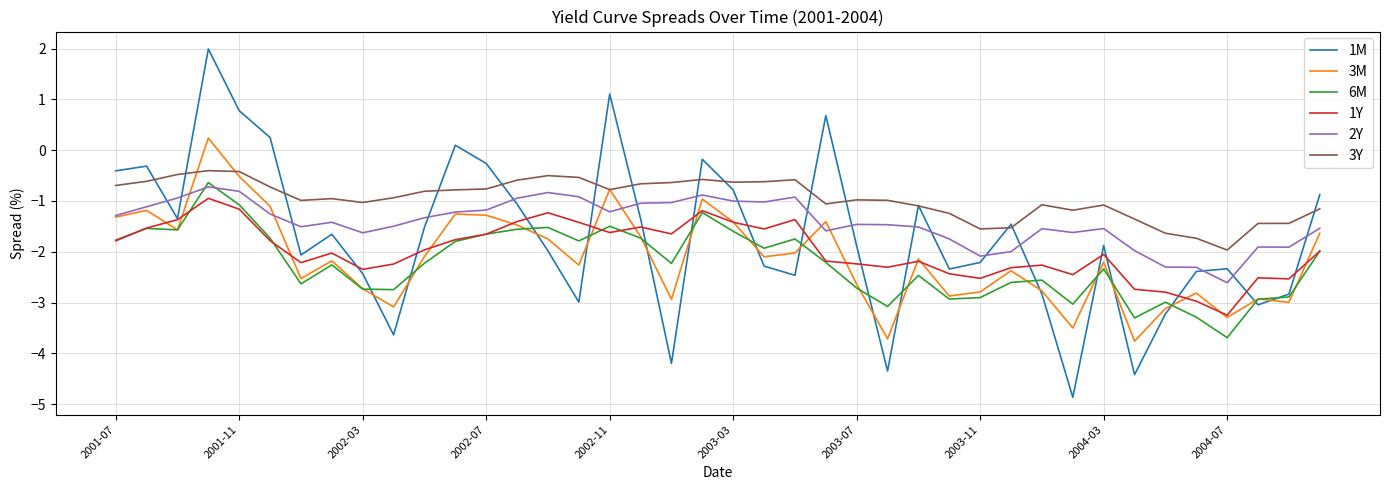

What is the sum of all 1M values?

-68.0